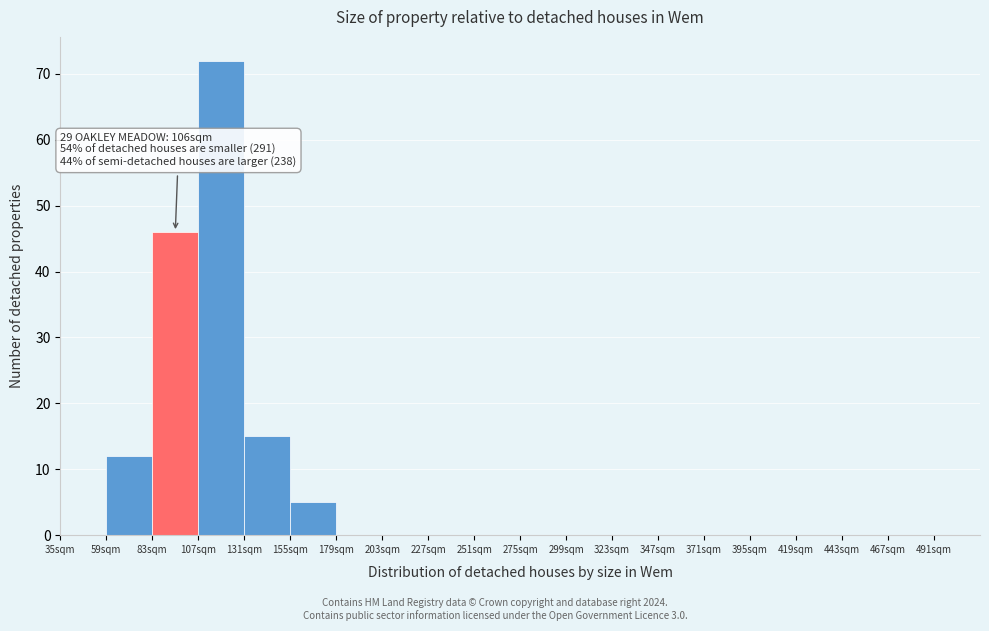

Which range on the x-axis has the tallest bar?

107 to 131